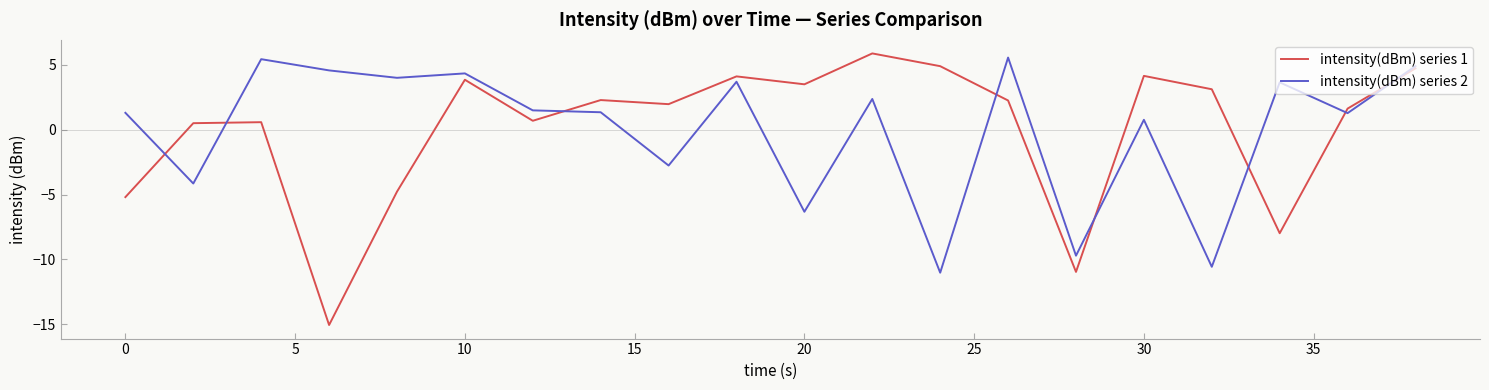

How many lines are shown in the chart?

2